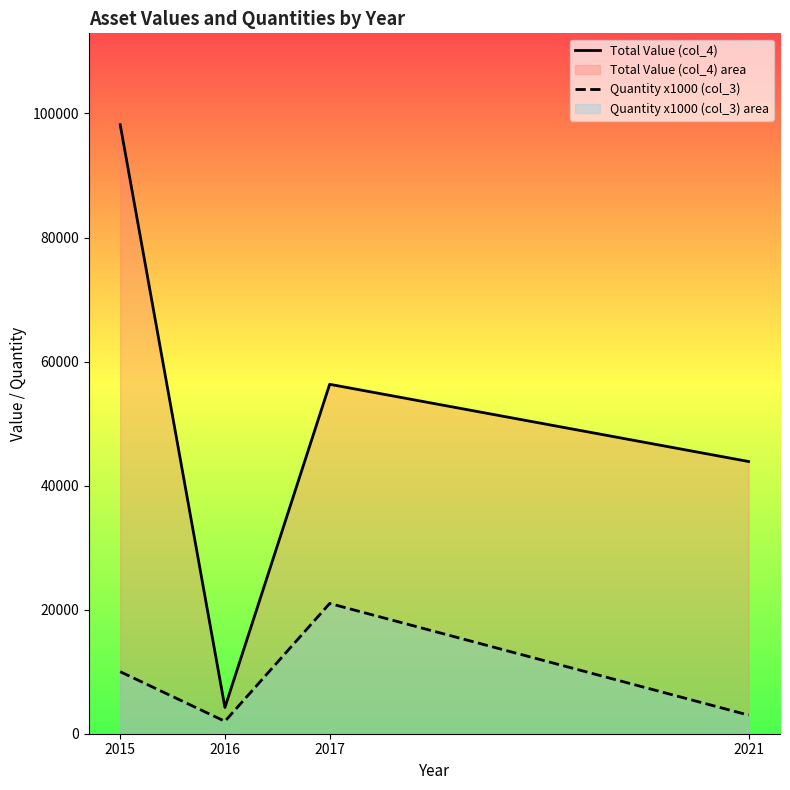

True or false: Total Value (col_4) and Quantity x1000 (col_3) intersect in this chart.

False